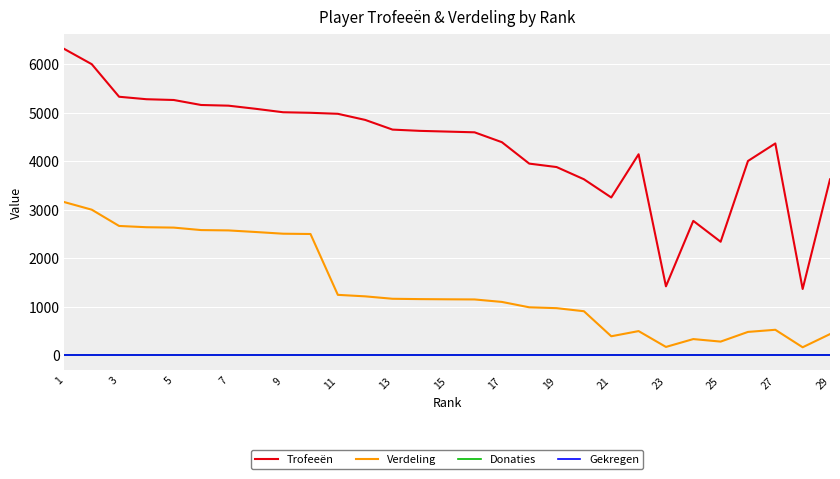

Rank the categories by Donaties value from lowest to highest.

1, 3, 5, 7, 9, 11, 13, 15, 17, 19, 21, 23, 25, 27, 29, 15, 16, 17, 18, 19, 20, 21, 22, 23, 24, 25, 26, 27, 28